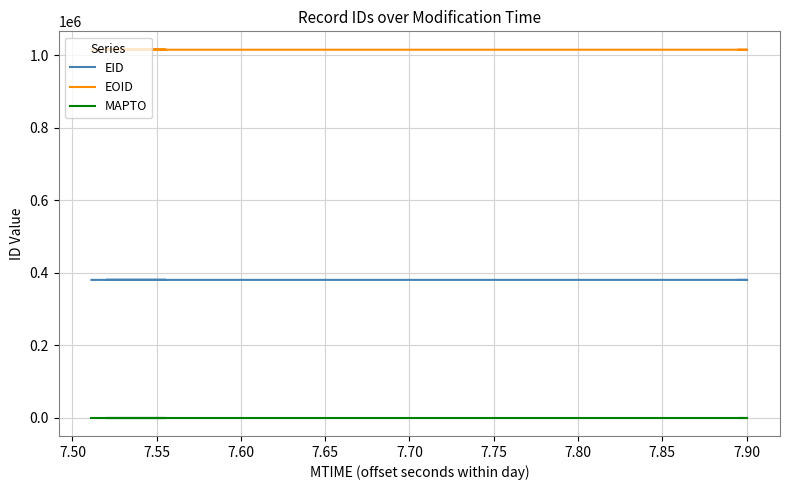

At which category does EID reach its first local valley?

7.55